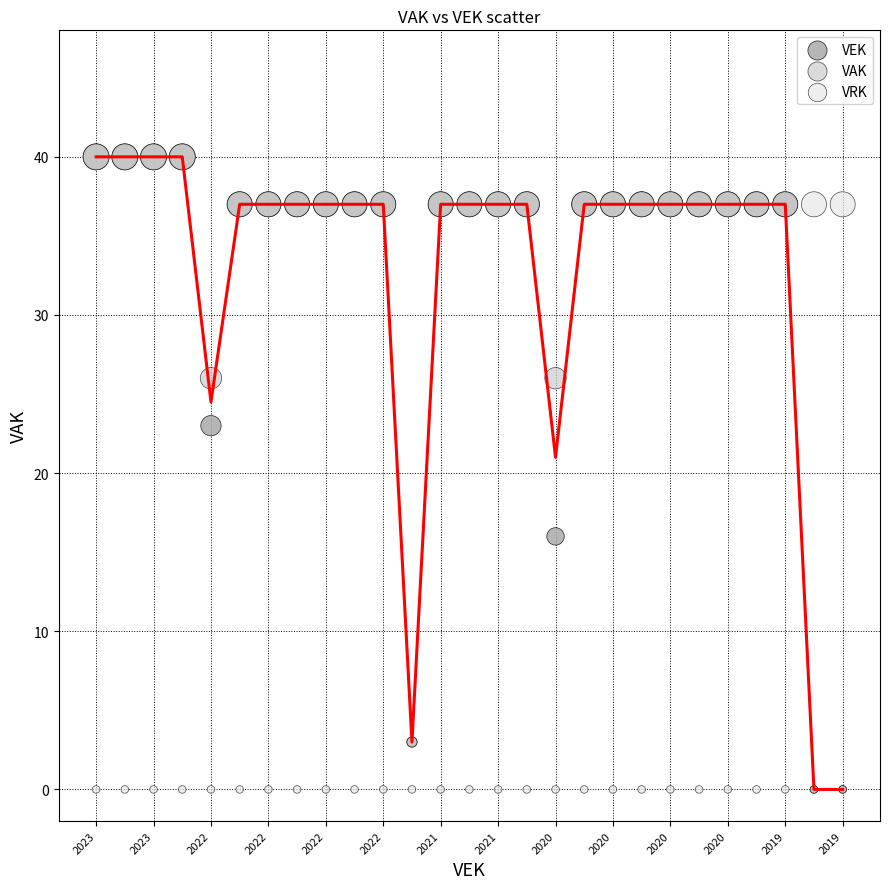

Across all series, what Y value is closest to 20?

23